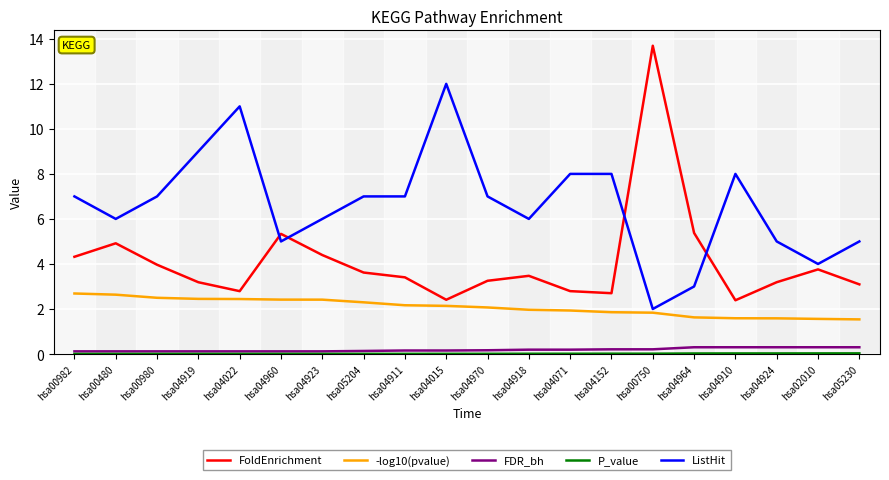

How many series are shown in this chart?

5